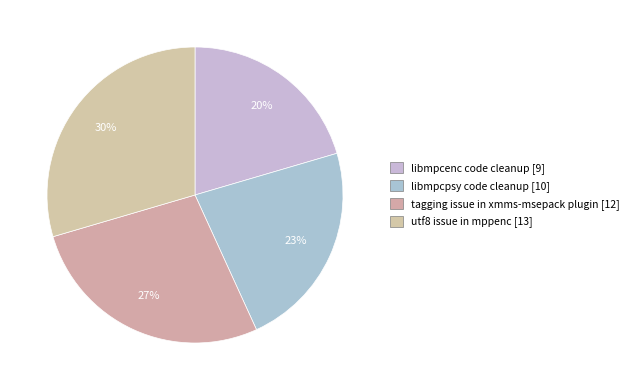

How many segments does this pie chart have?

4